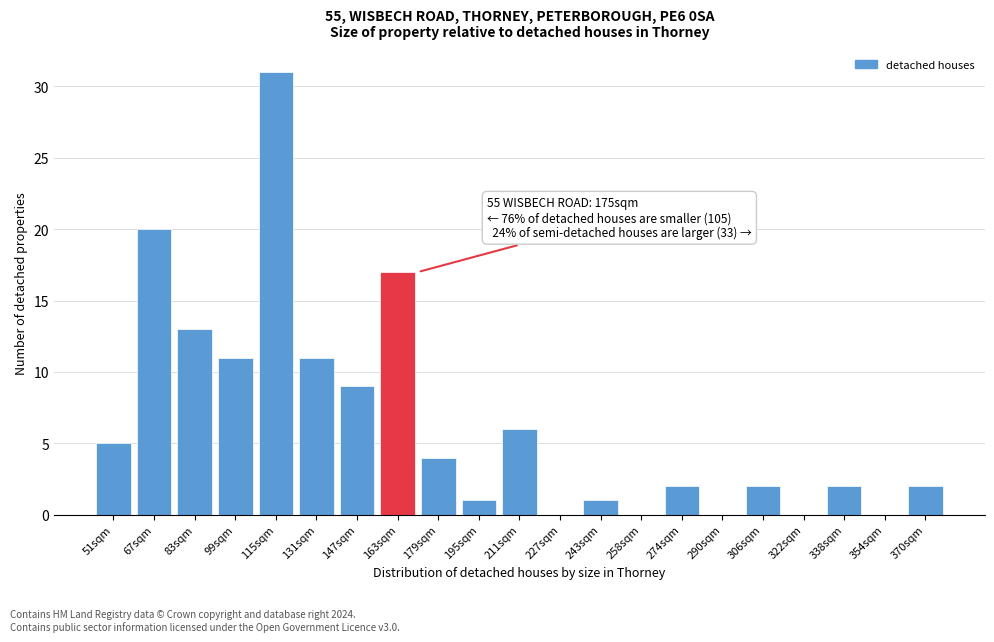

Reading left to right, transcribe all the data shown in this chart.

51sqm=5	67sqm=20	83sqm=13	99sqm=11	115sqm=31	131sqm=11	147sqm=9	163sqm=17	179sqm=4	195sqm=1	211sqm=6	227sqm=0	243sqm=1	258sqm=0	274sqm=2	290sqm=0	306sqm=2	322sqm=0	338sqm=2	354sqm=0	370sqm=2